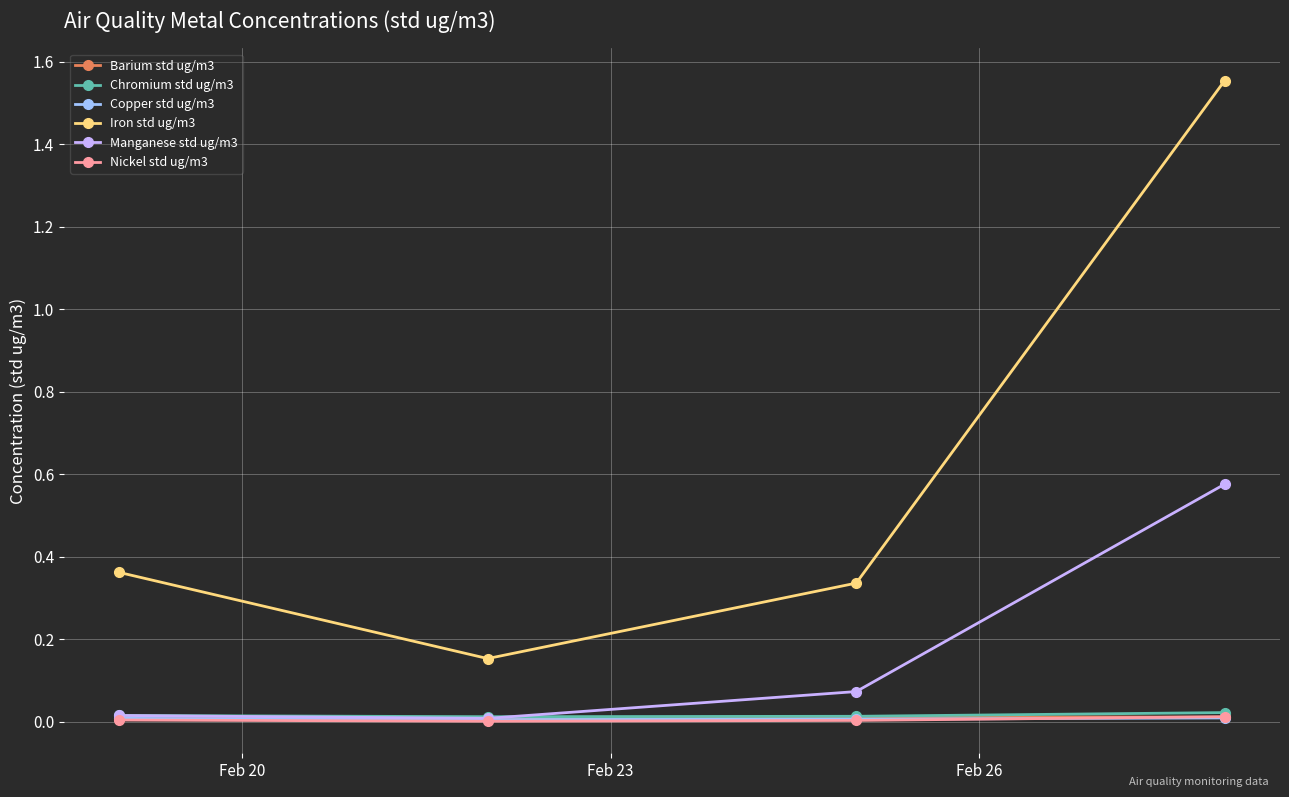

Which series has the largest range (max minus min)?

Iron std ug/m3